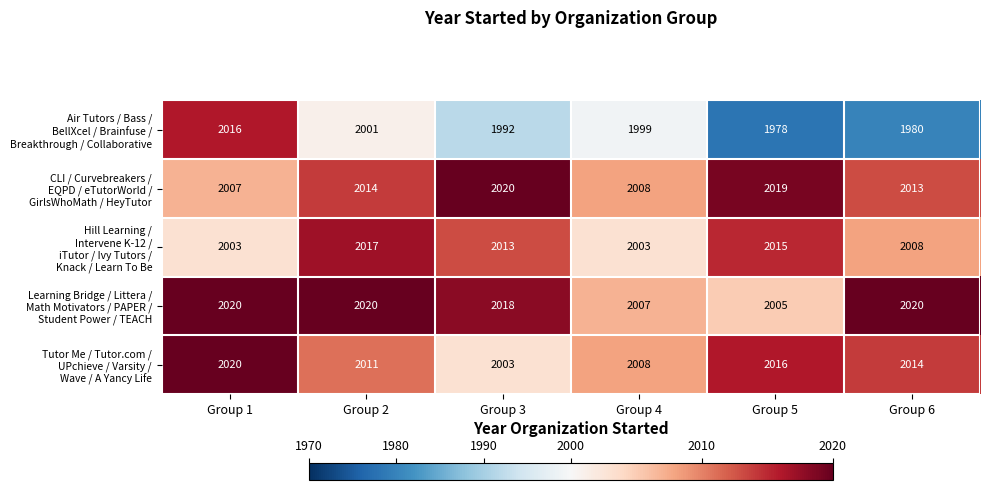

How many series are shown in this chart?

5